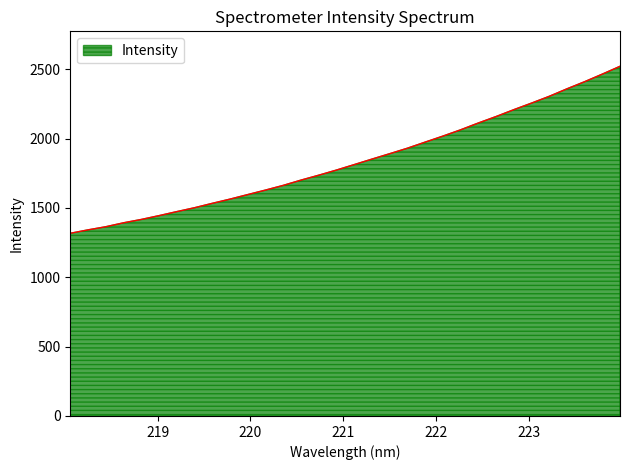

What is the smallest value displayed?

1317.2